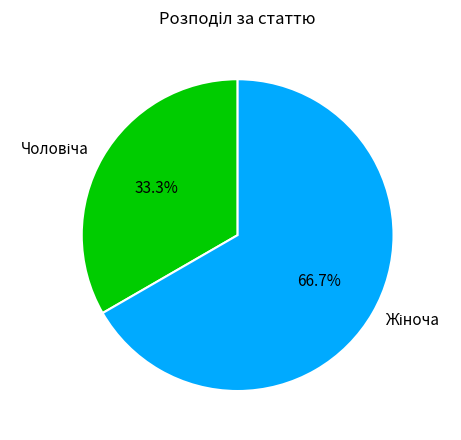

Is there a majority slice in this chart?

Yes